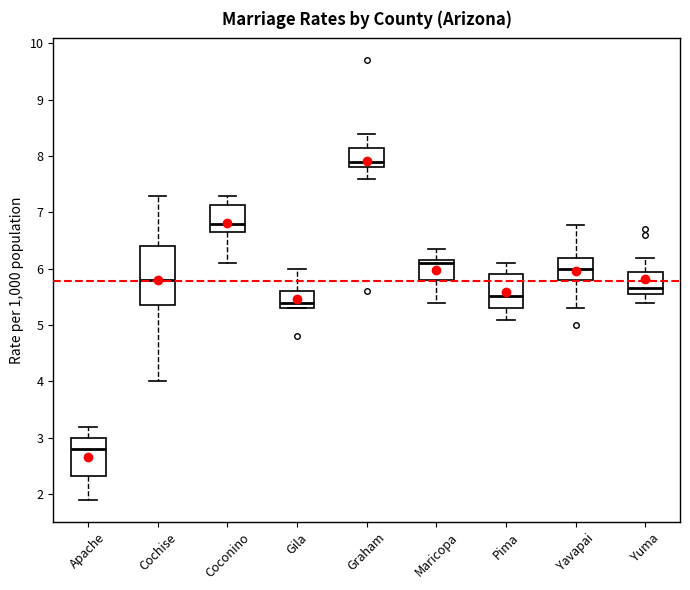

Where does the lower whisker of the box for Cochise end on the y-axis? The values are not printed on the chart, so give them approximately, as read against the axis.

4.0